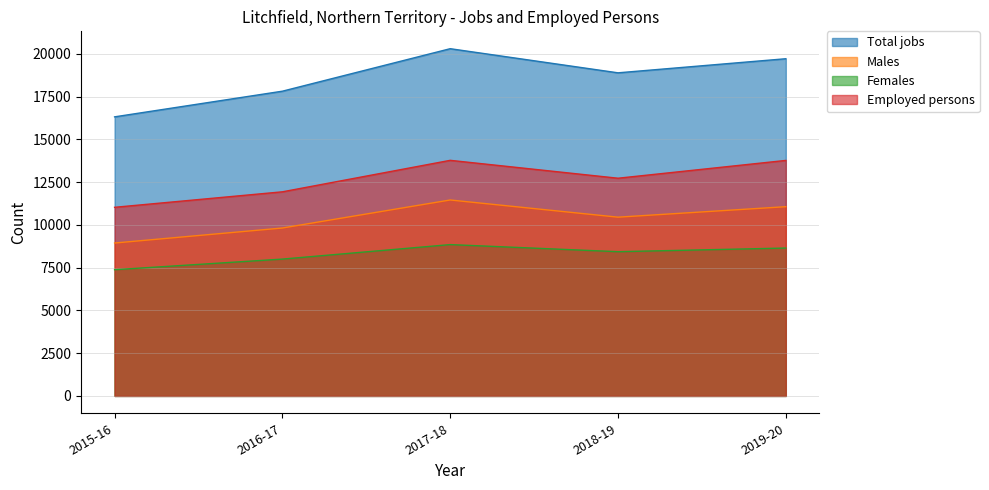

The Males series shows 9820 at 2016-17. True or false?

True